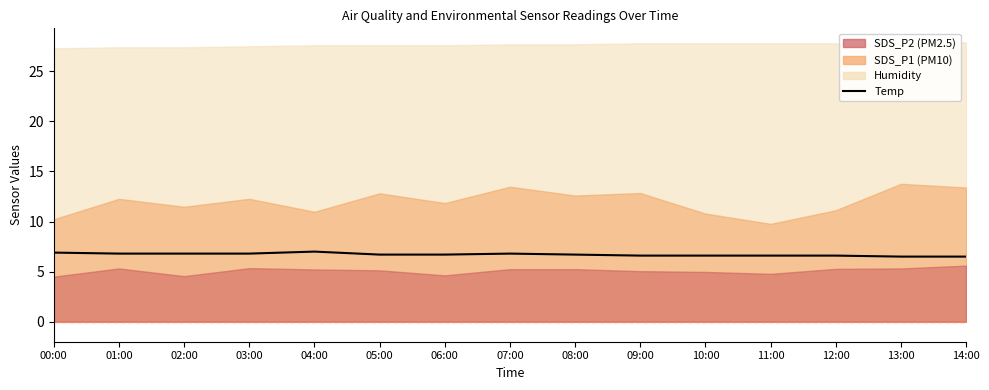

What is the label of the 13th point from the left?

12:00